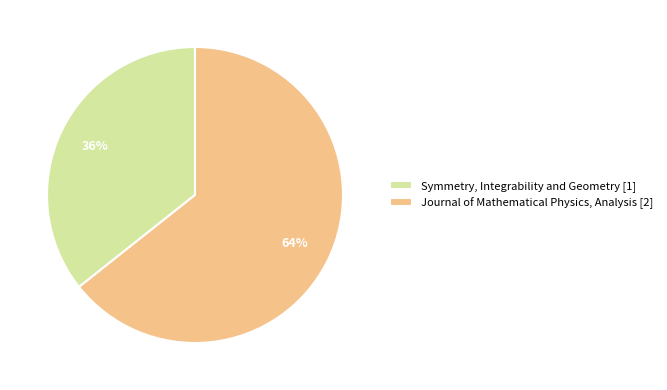

To the nearest percent, what portion does Journal of Mathematical Physics, Analysis [2] represent?

64%